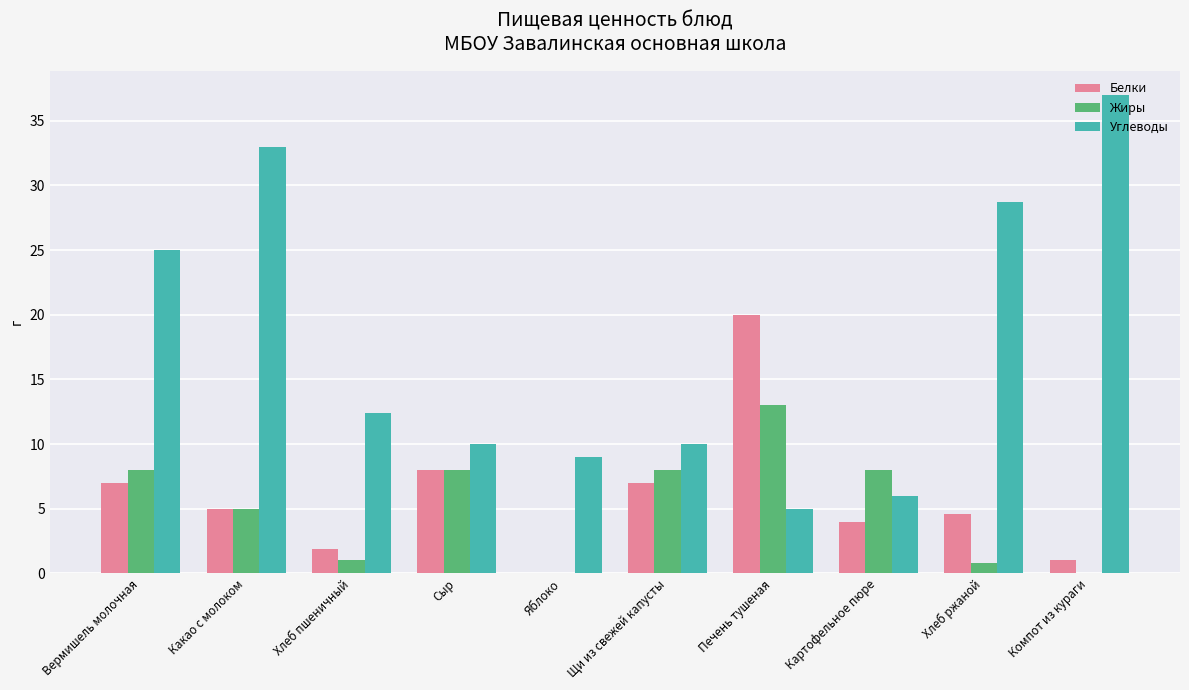

How many series are shown in this chart?

3